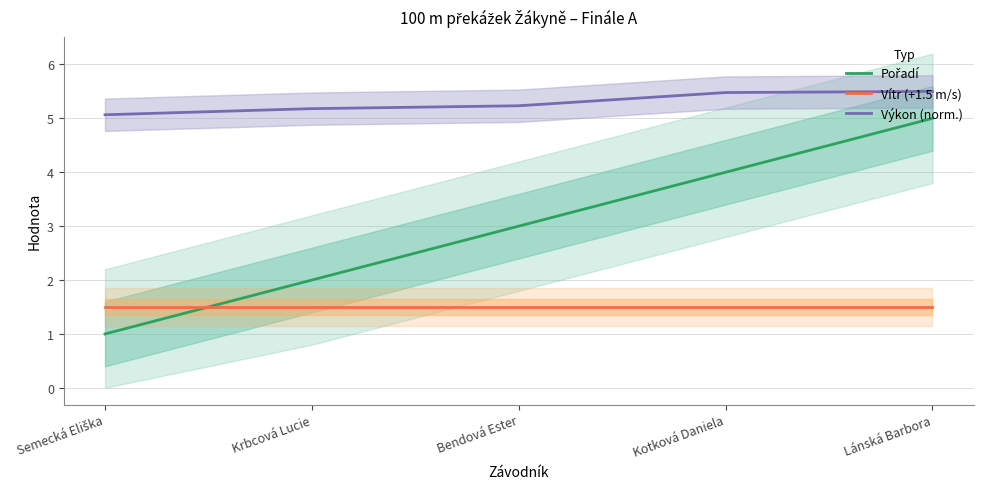

What is the average value of the Pořadí series?

3.0